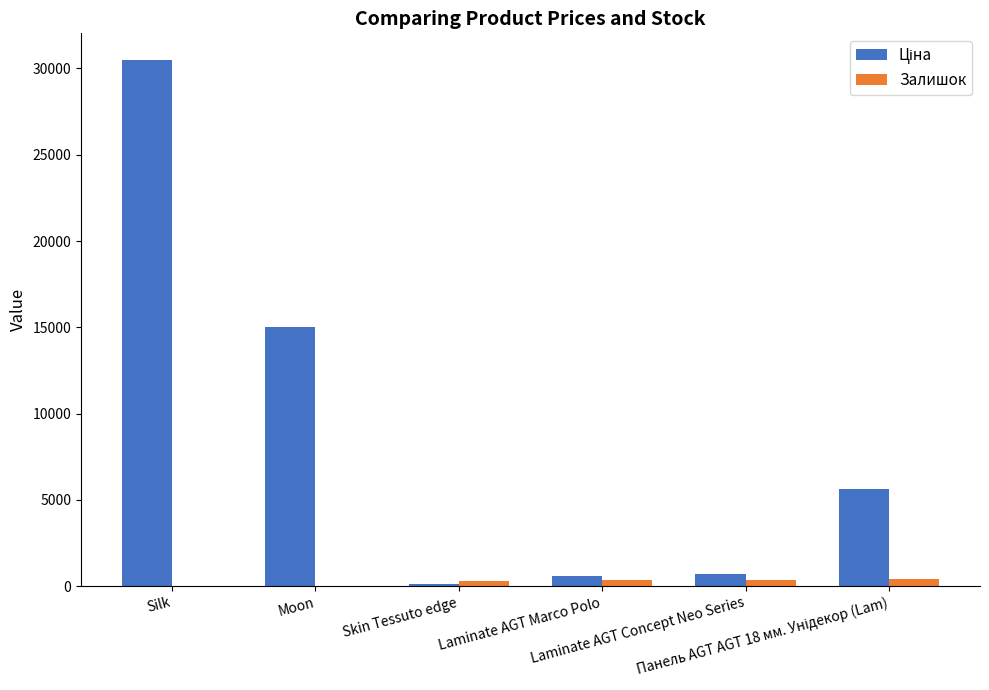

Rank the series by their maximum value, from lowest to highest.

Залишок, Ціна